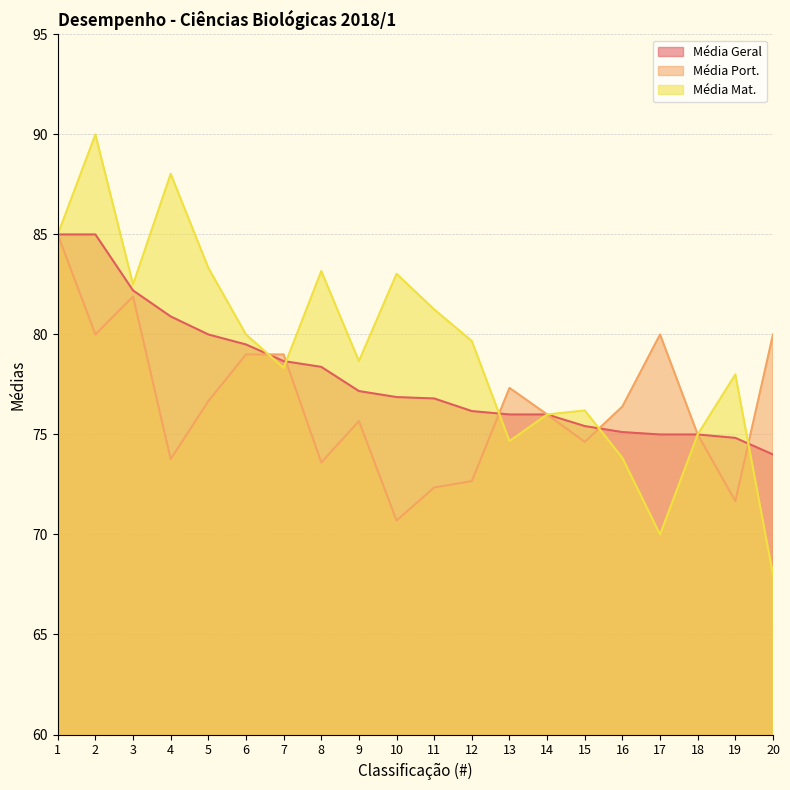

The value of Média Geral at 19 is 127.3. True or false?

False